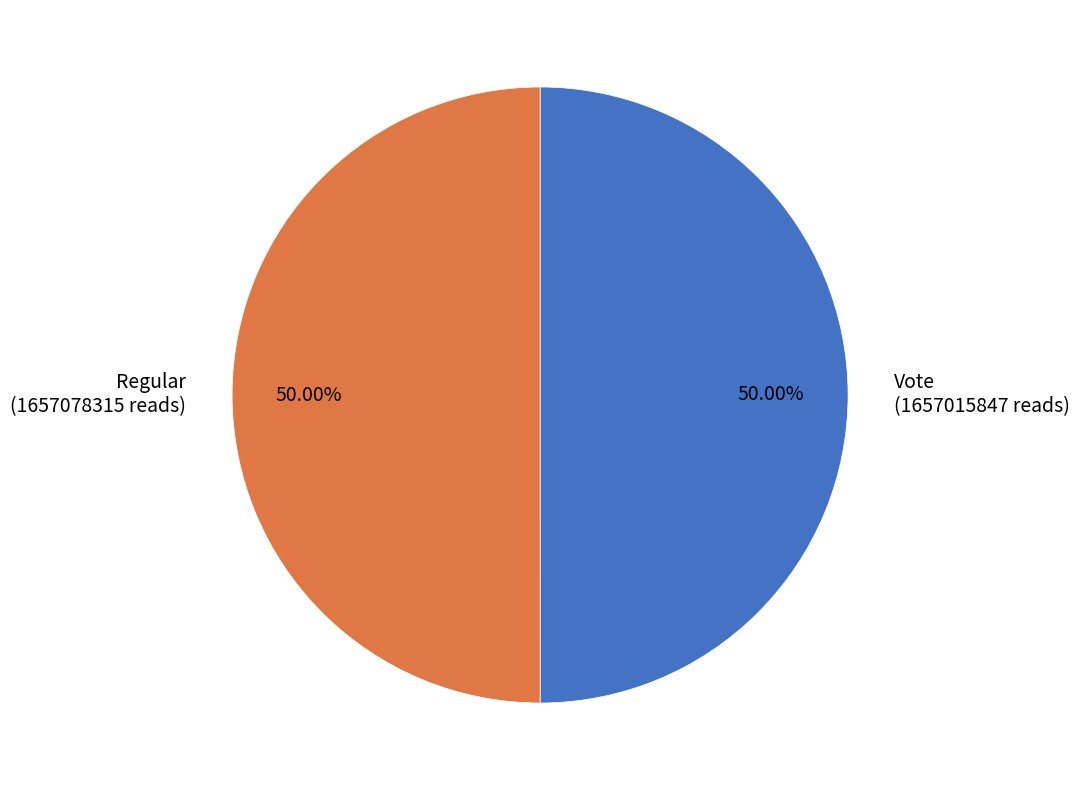

How many slices are in this pie chart?

2